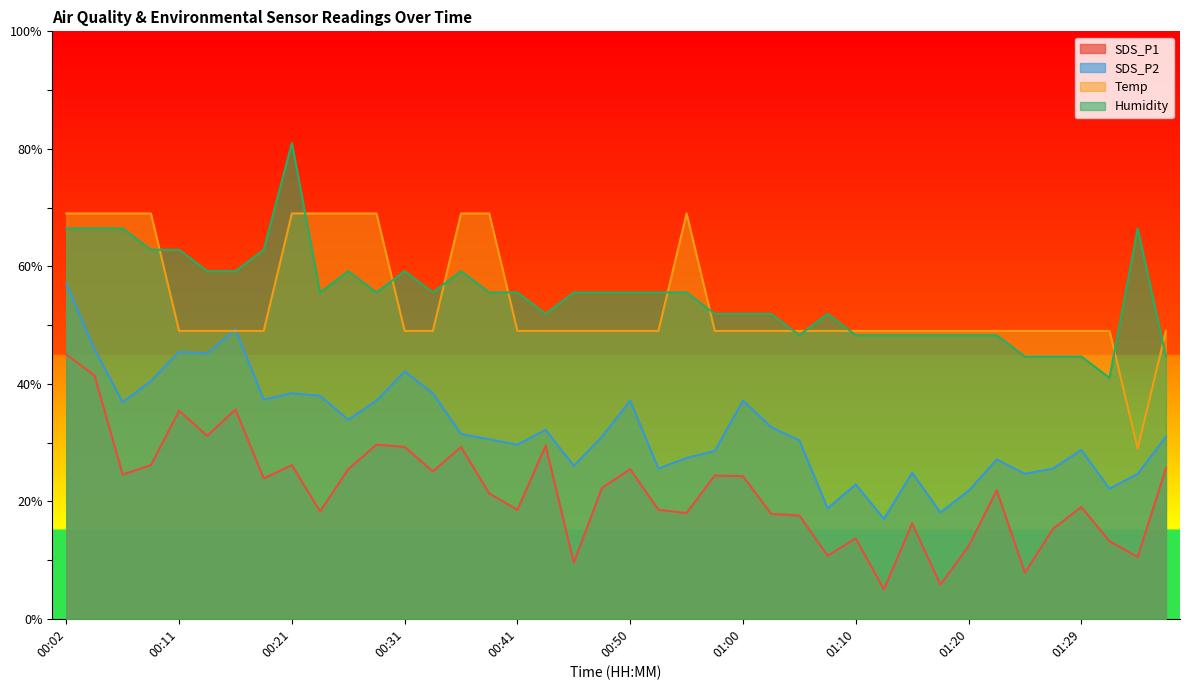

Where is the first local minimum for Temp?

01:34